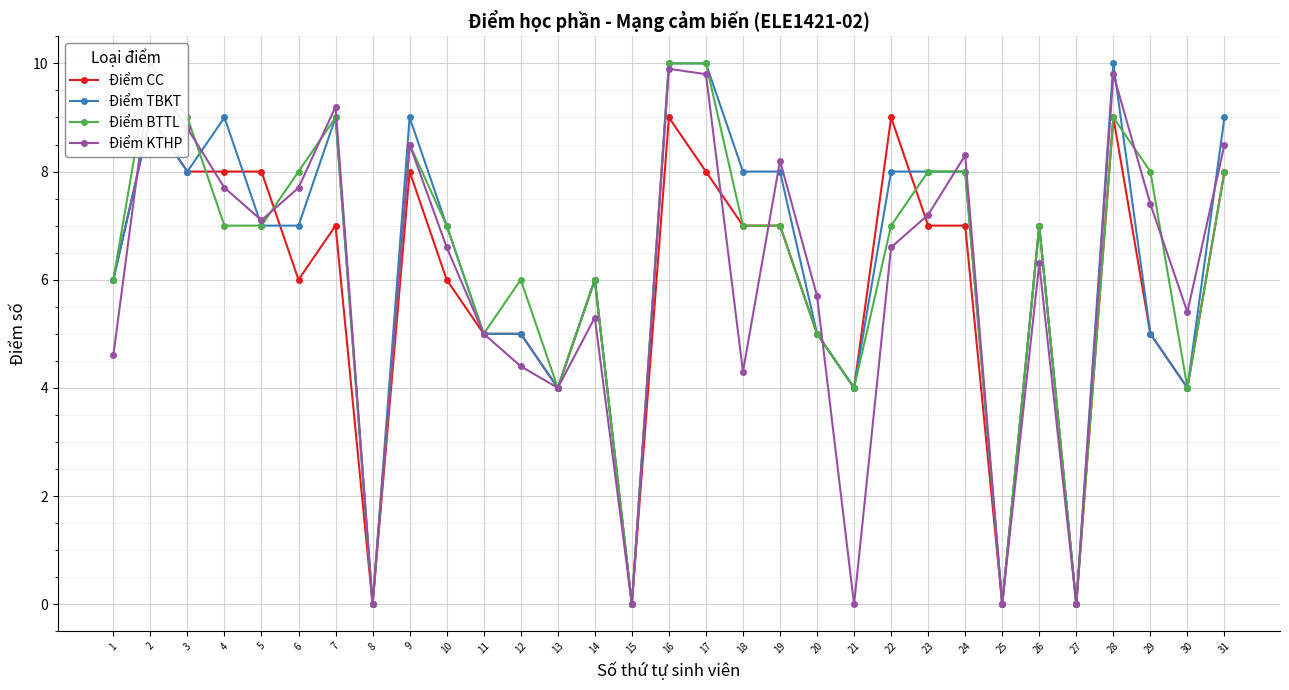

At which category does the chart reach its minimum across all series?

8